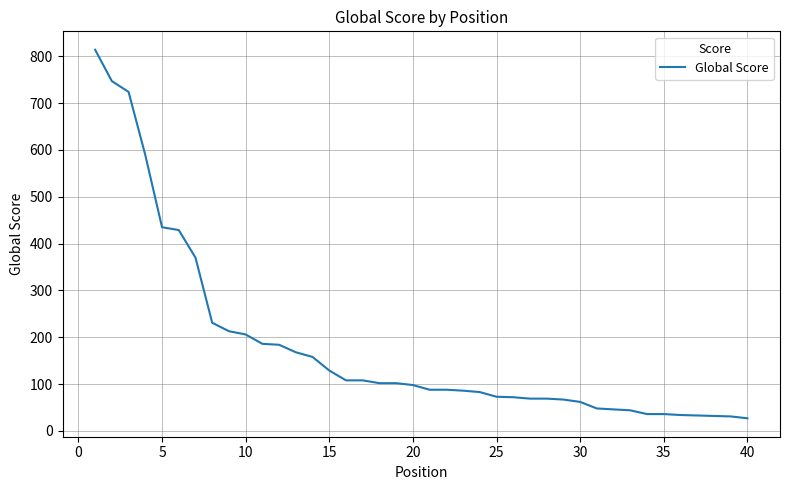

What is the maximum value shown in the chart?

814